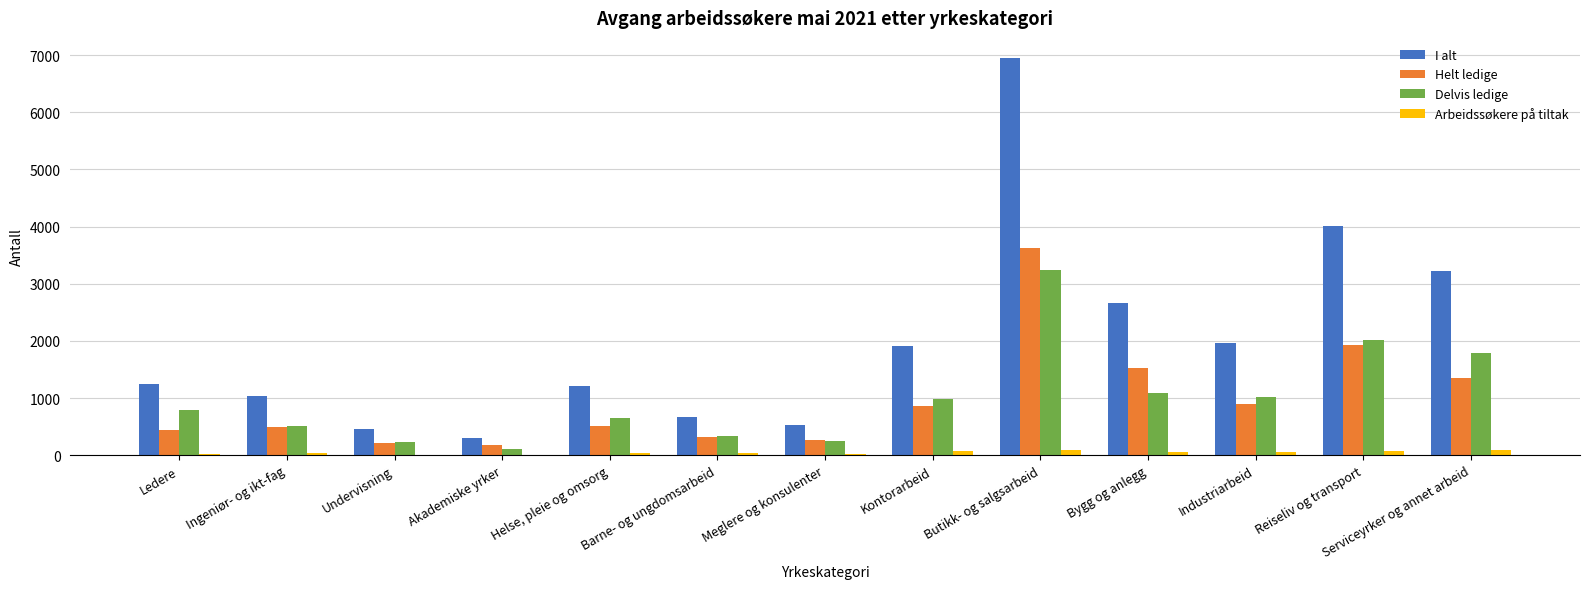

What is the highest value of the Arbeidssøkere på tiltak series?

95